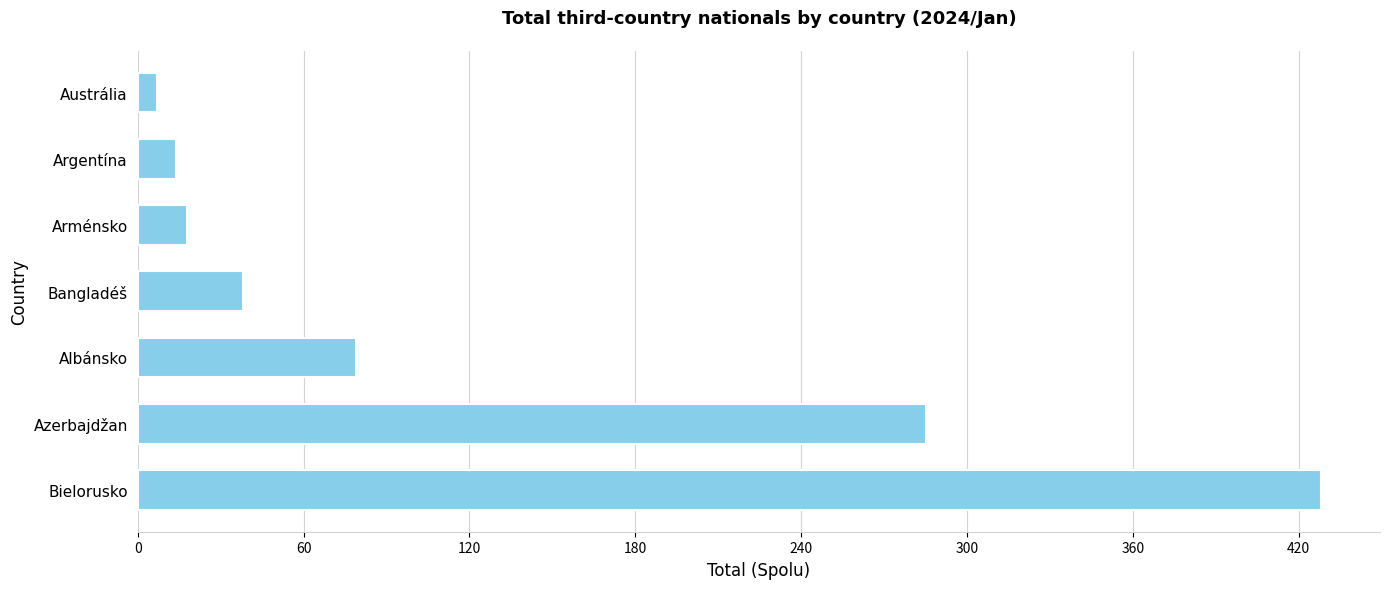

Which has a higher value, Bangladéš or Argentína?

Bangladéš